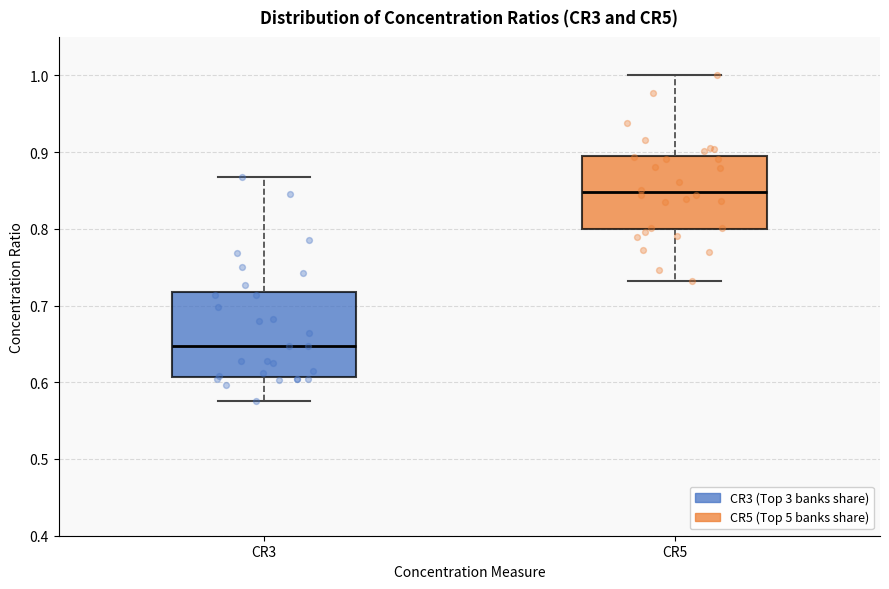

Reading left to right, read every box against the y-axis: the position of its median line, the range the box covers, and the ends of its whiskers. The values are not printed on the chart, so give them approximately, as read against the axis.

CR3: median 0.65, box 0.61 to 0.72, whiskers 0.58 to 0.87
CR5: median 0.85, box 0.80 to 0.90, whiskers 0.73 to 1.00